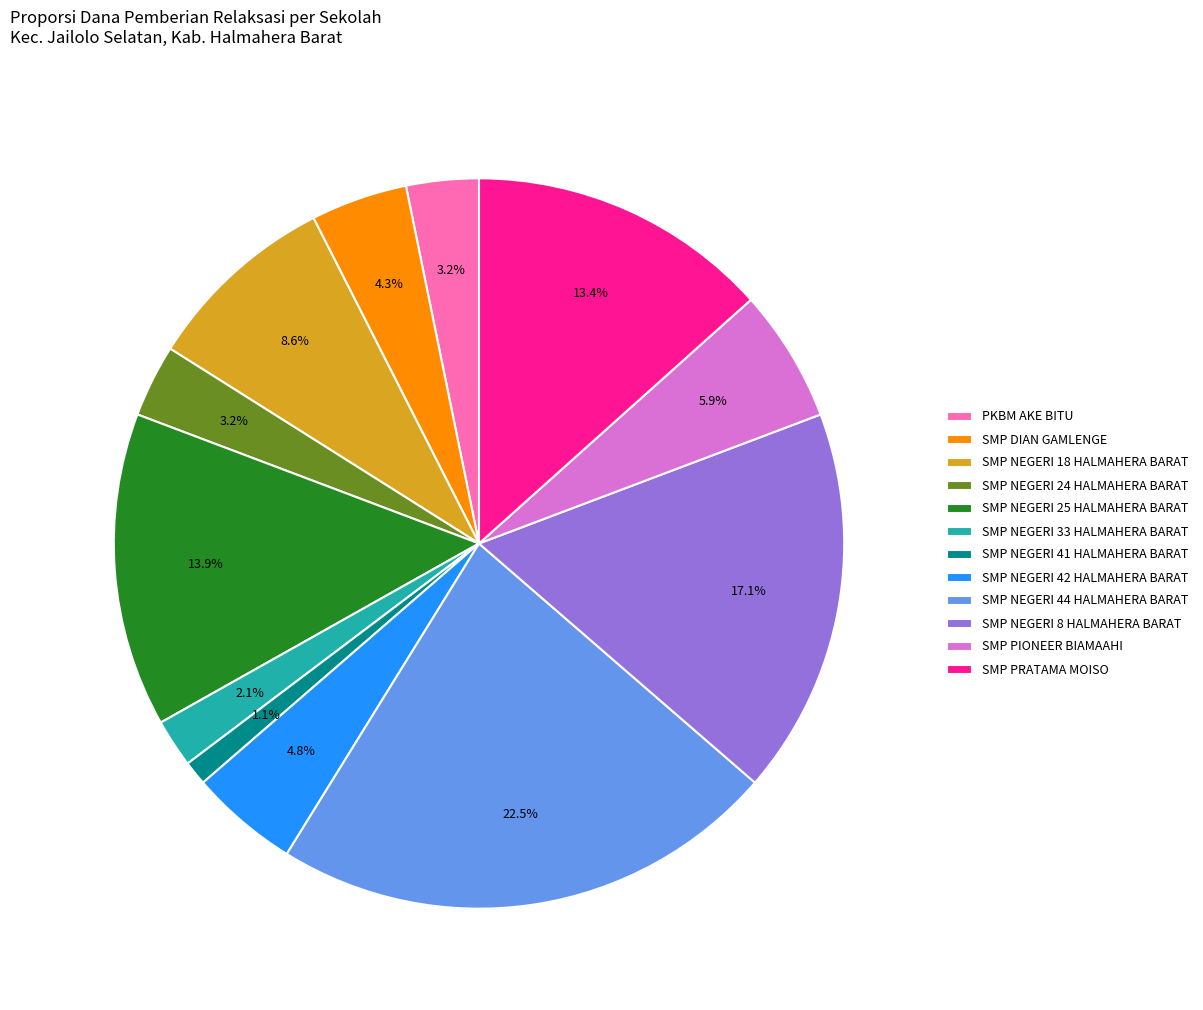

What is the smallest slice in the pie chart?

SMP NEGERI 41 HALMAHERA BARAT